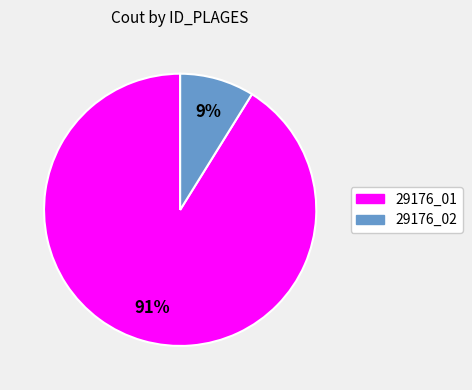

To the nearest percent, what is the difference between the 29176_02 and 29176_01 slice percentages?

82%